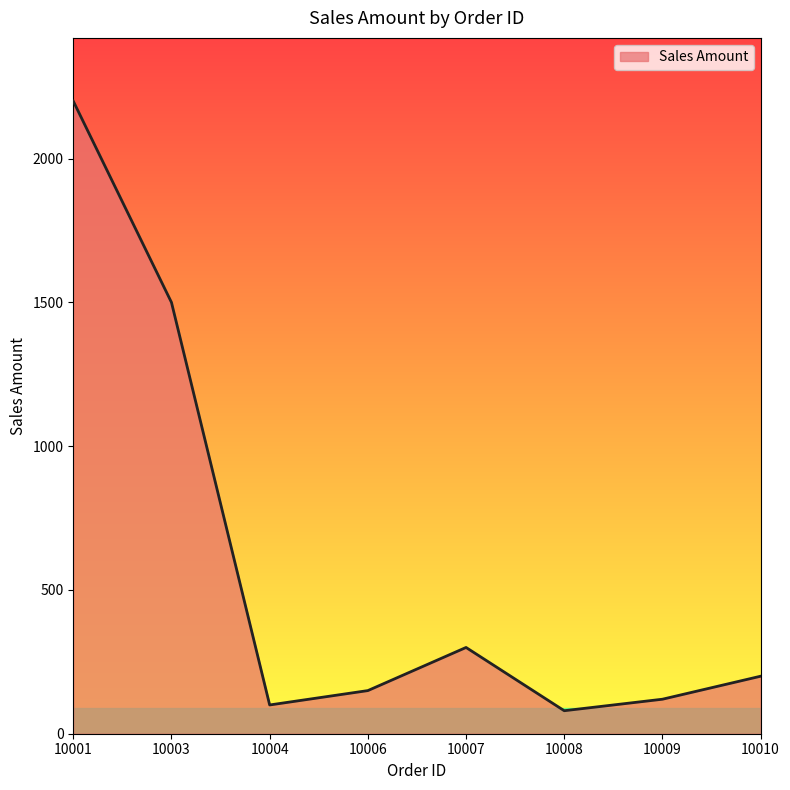

Which label corresponds to the largest value in the chart?

10001